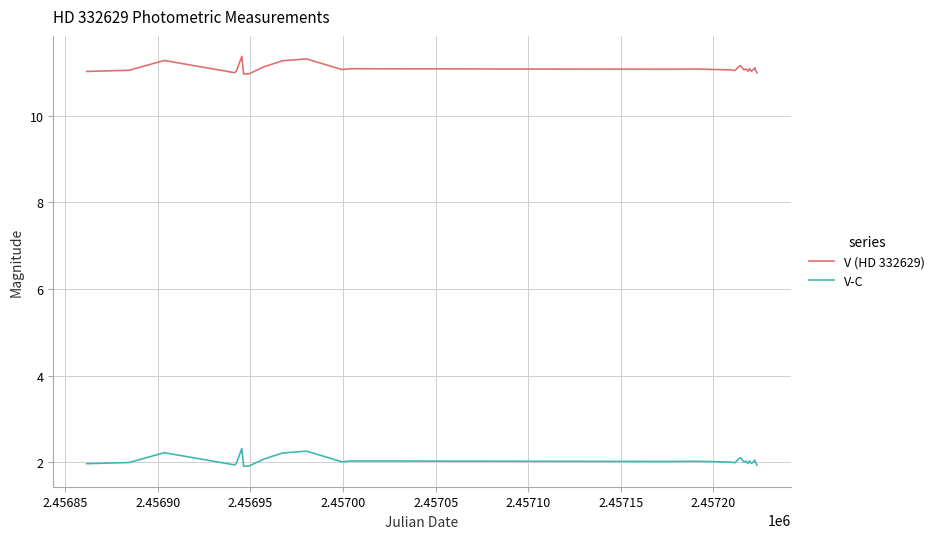

How many distinct data groups are displayed?

2